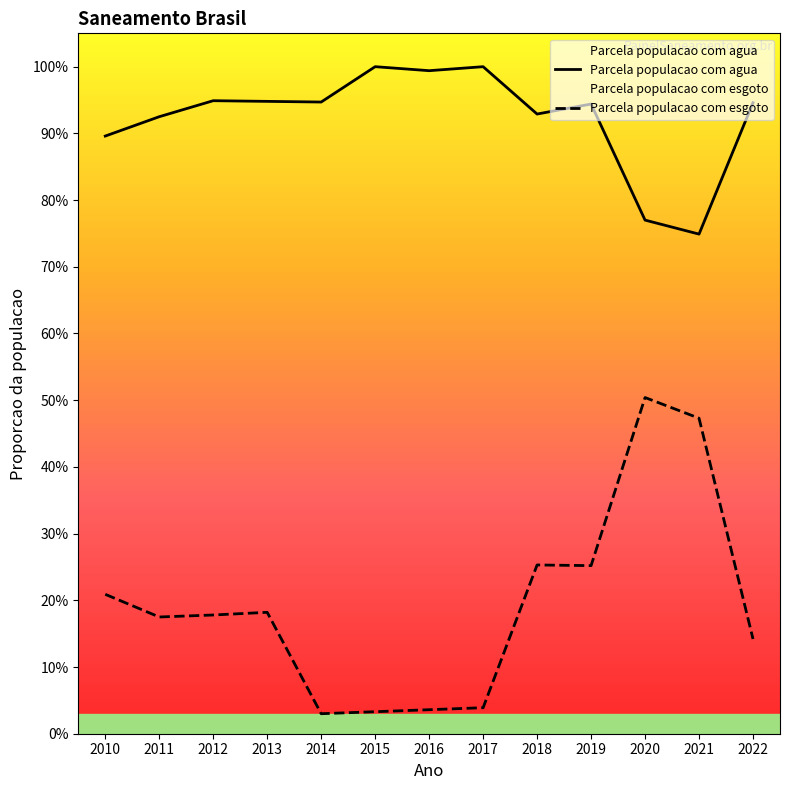

At which label does Parcela populacao com agua reach its minimum?

2021